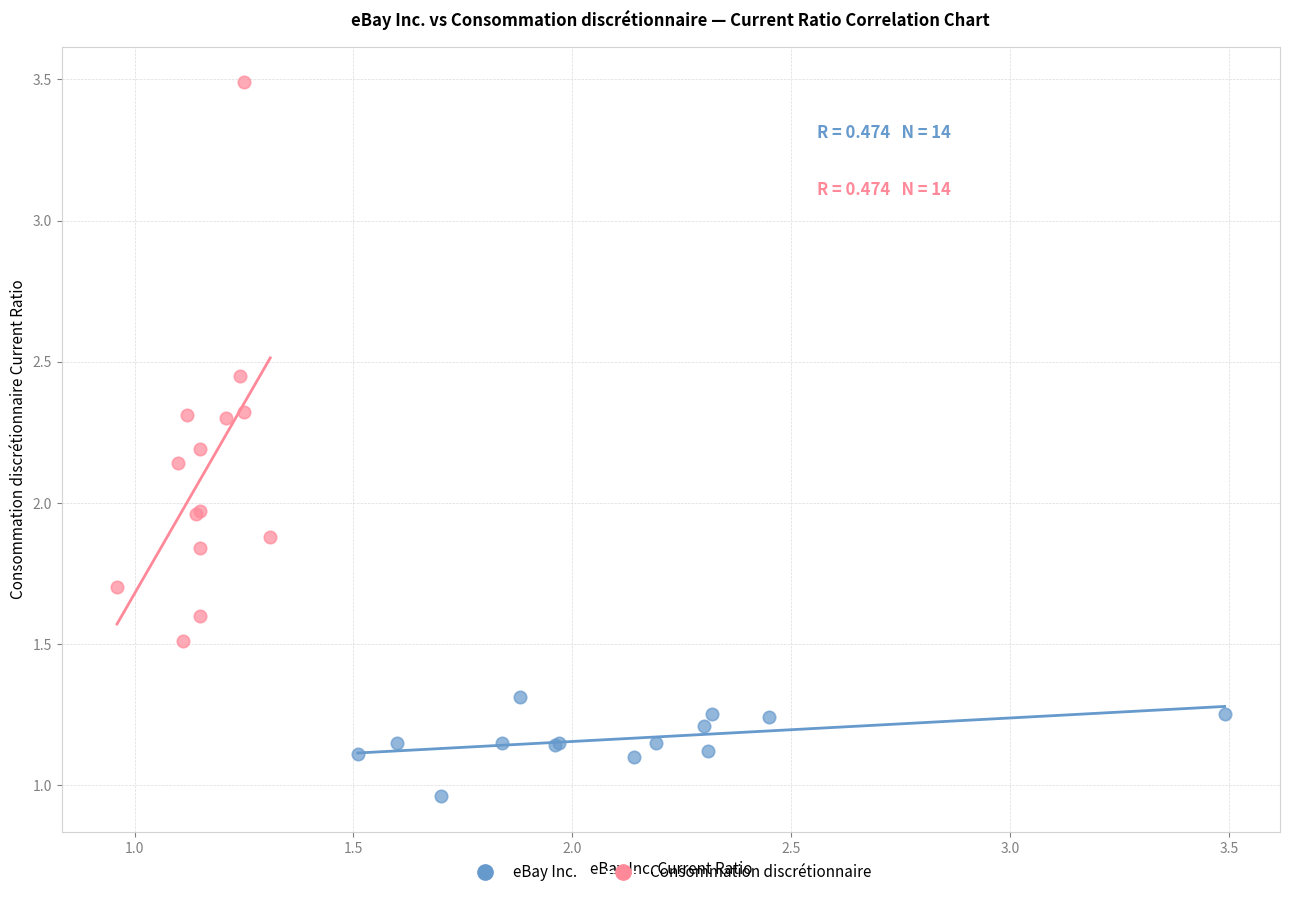

What are all the series names shown in the legend?

eBay Inc., Consommation discrétionnaire